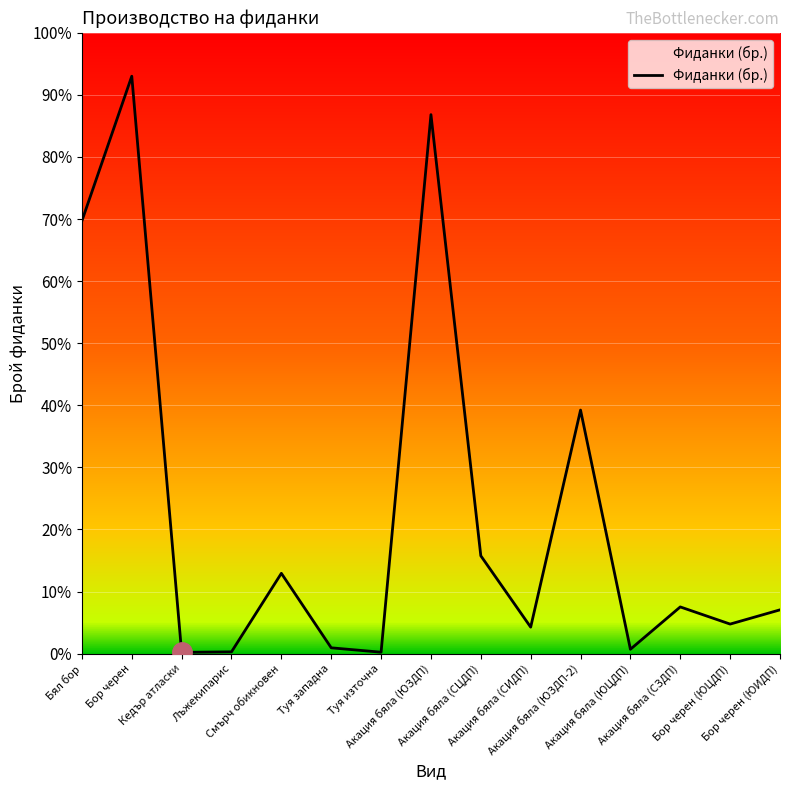

What position from the left is Бор черен (ЮЦДП)?

14